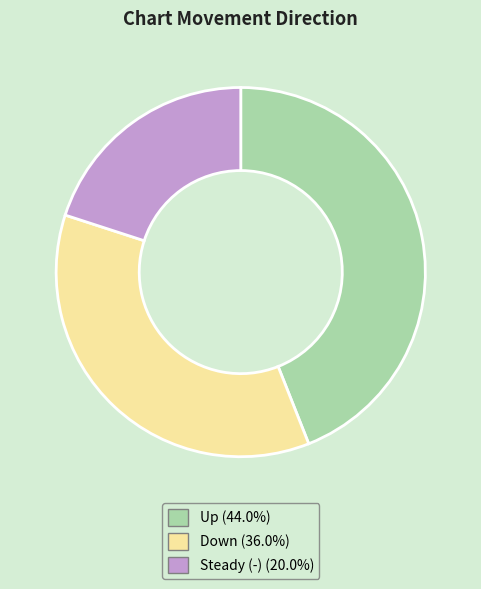

What is the ratio of the value at Down (36.0%) to the value at Steady (-) (20.0%)?

1.8